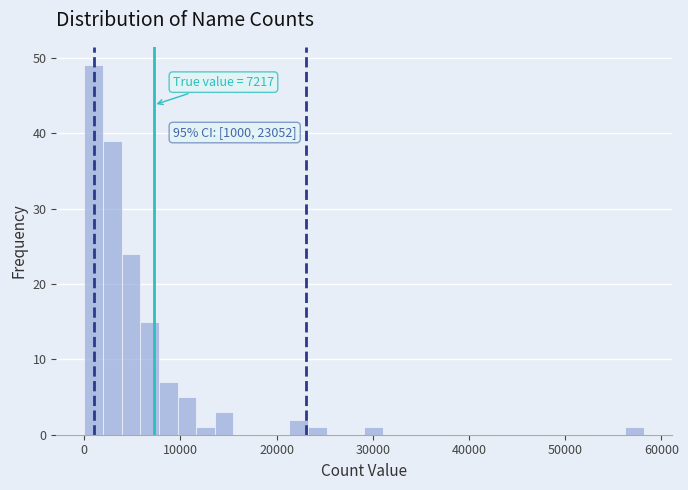

Around what value on the x-axis is the tallest bar? Give the approximate position of its centre, as read against the axis.

1000